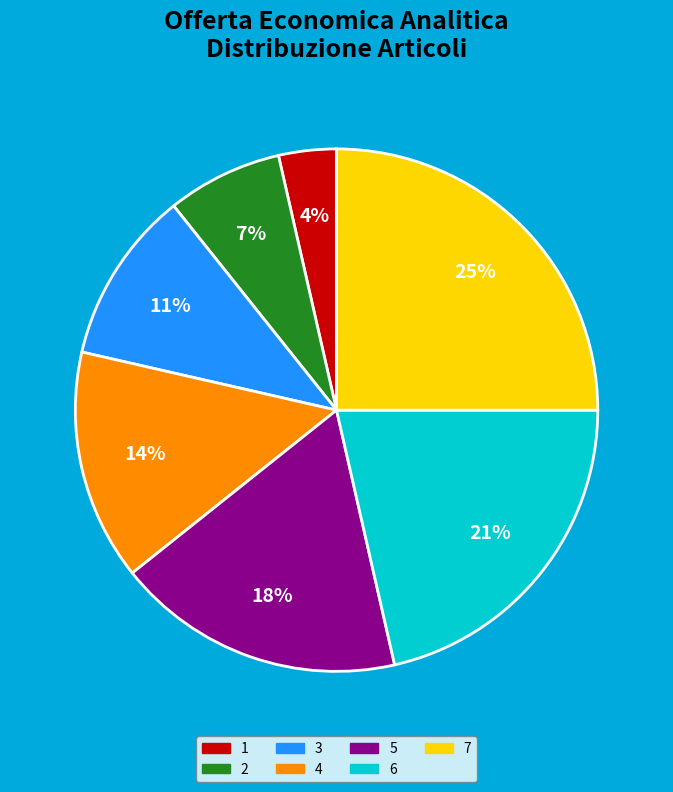

To the nearest percent, what is the average slice percentage?

14%